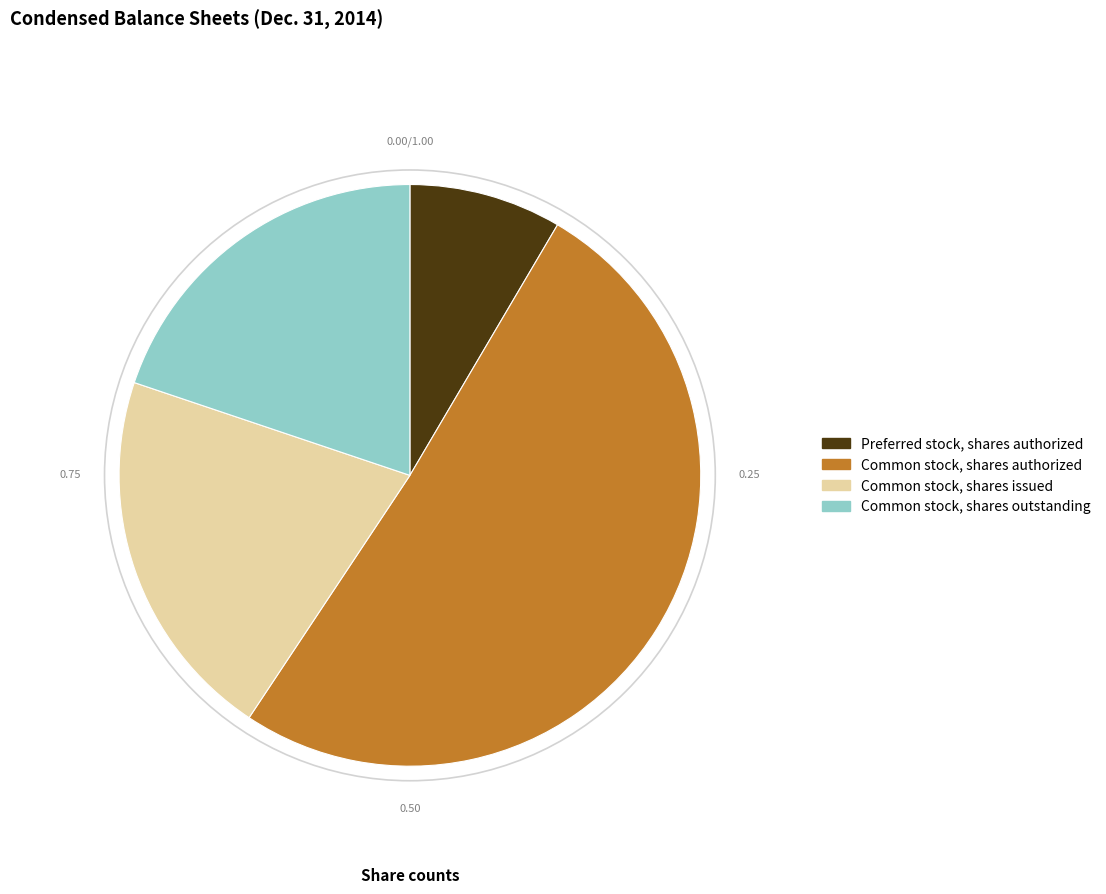

Between Common stock, shares issued and Preferred stock, shares authorized, which is larger?

Common stock, shares issued